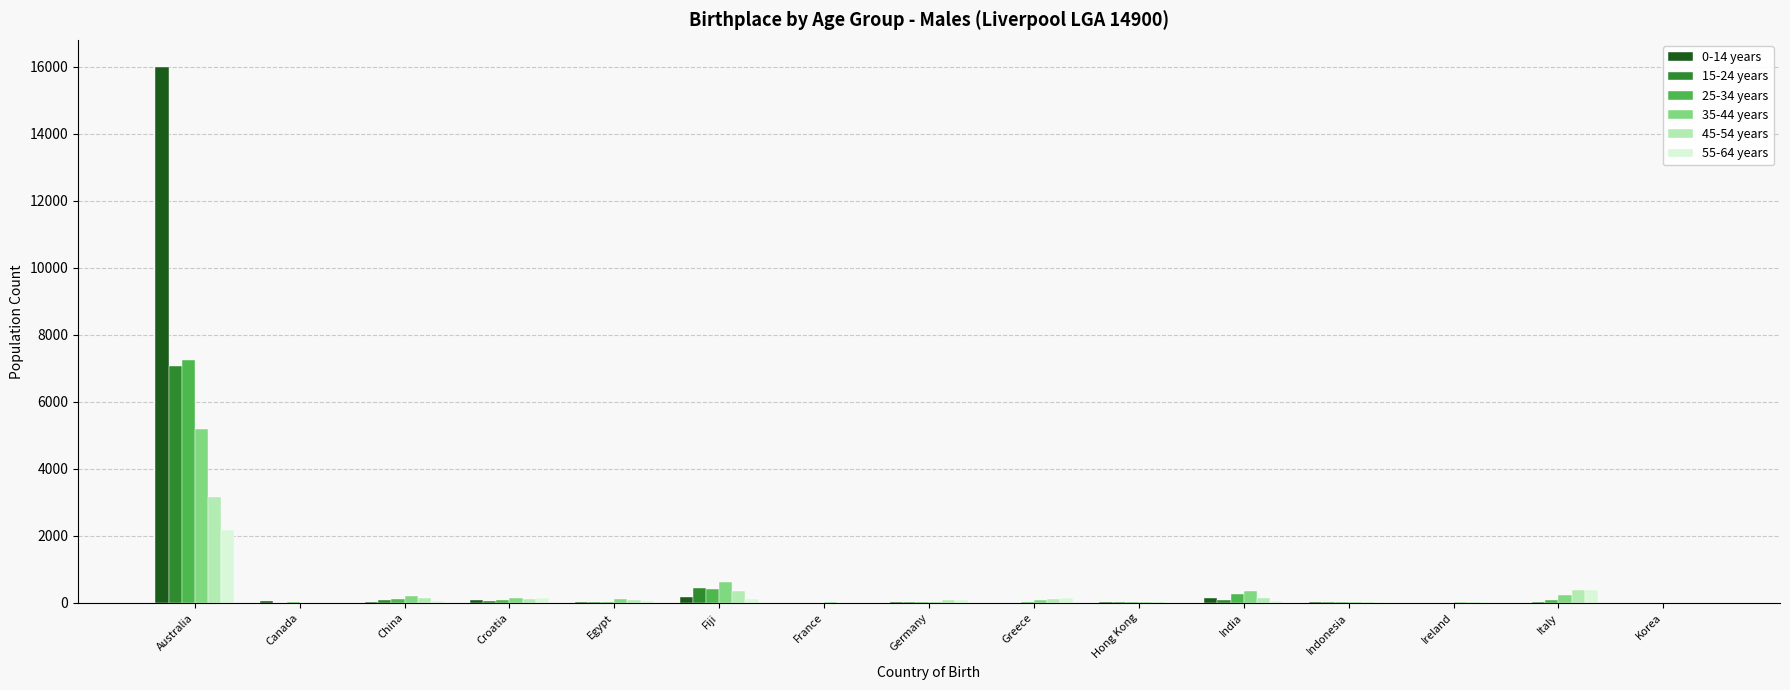

Where is 55-64 years nearest to the value 1088?

Italy